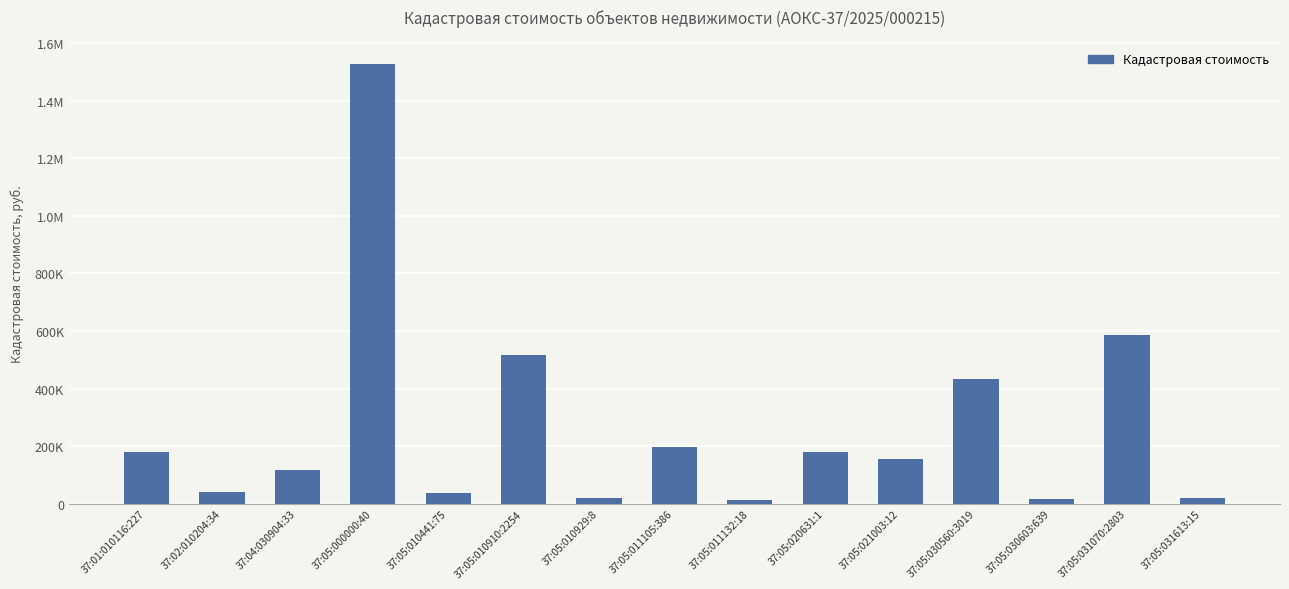

What is the greatest value displayed?

1526549.0